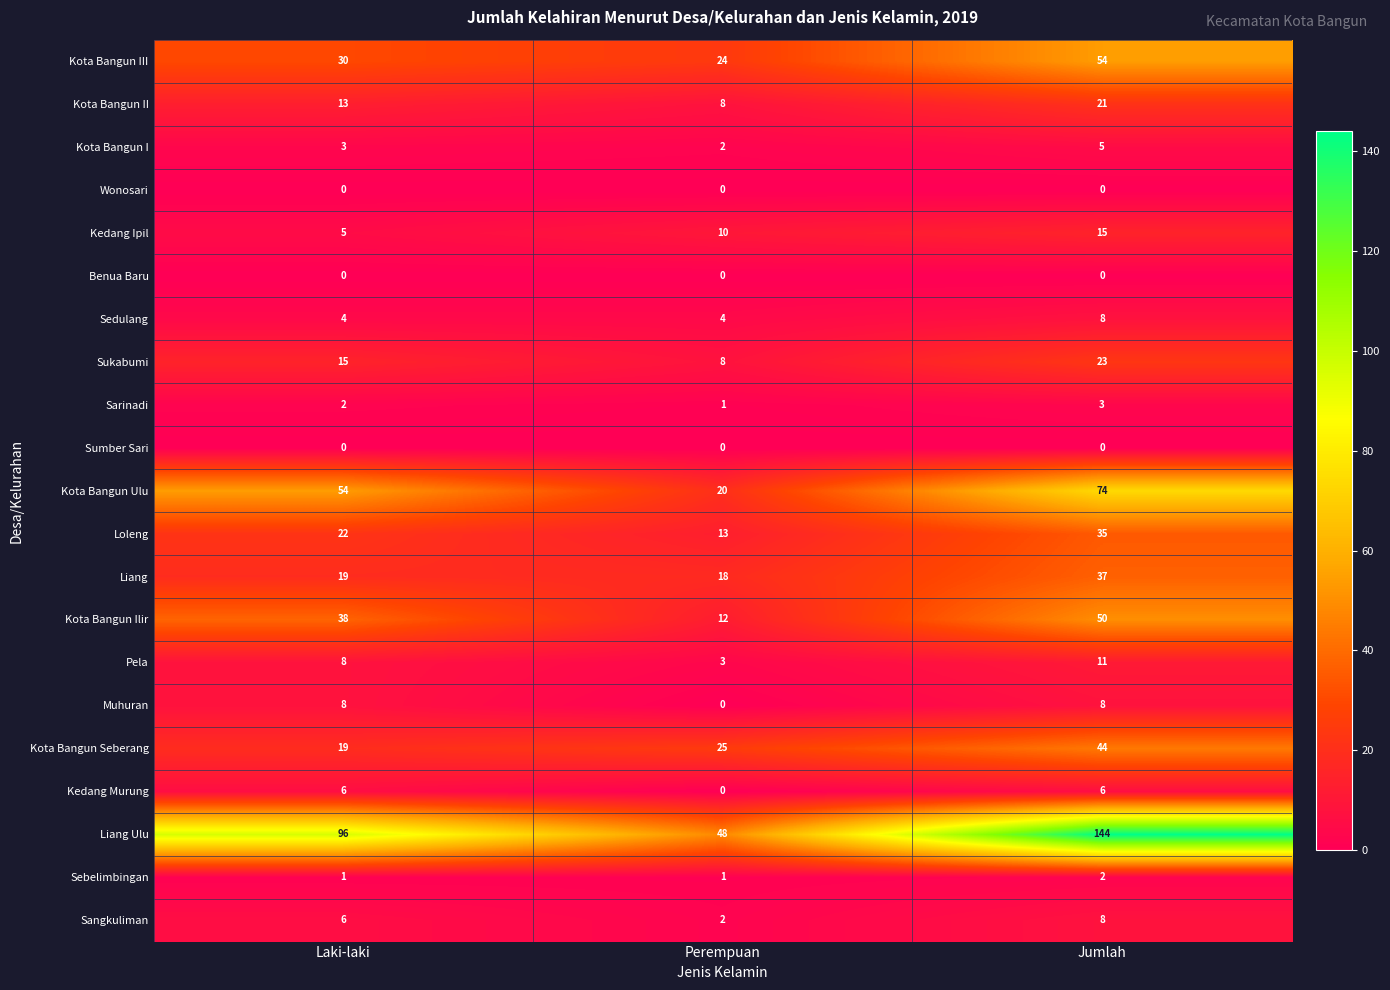

What is the difference between the Kota Bangun III values at Laki-laki and Perempuan?

6